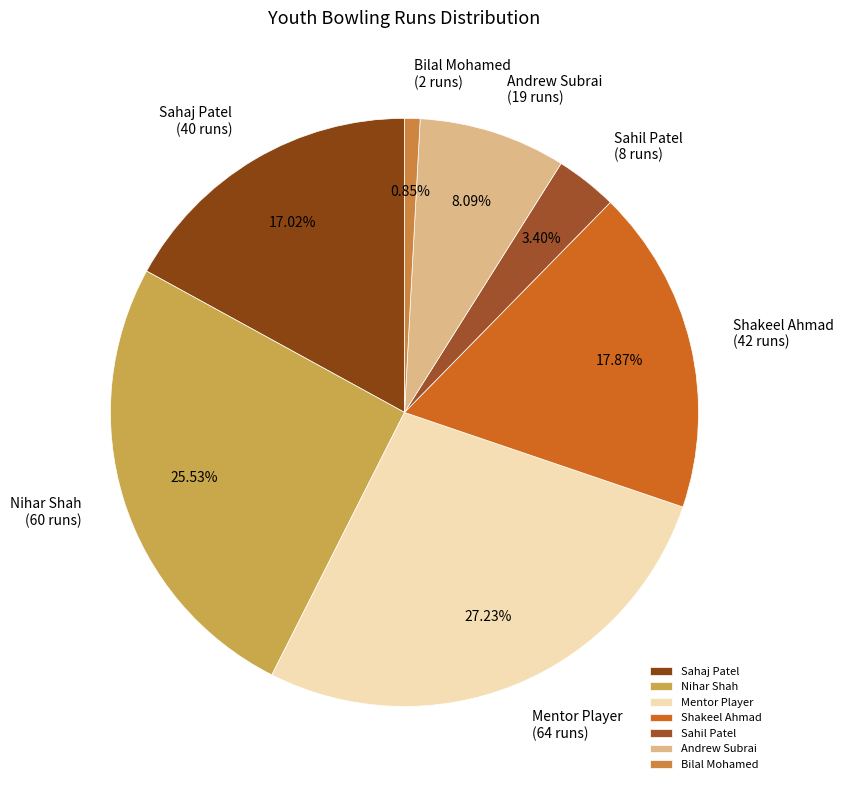

To the nearest percent, what is the combined percentage of Shakeel Ahmad and Sahaj Patel?

35%